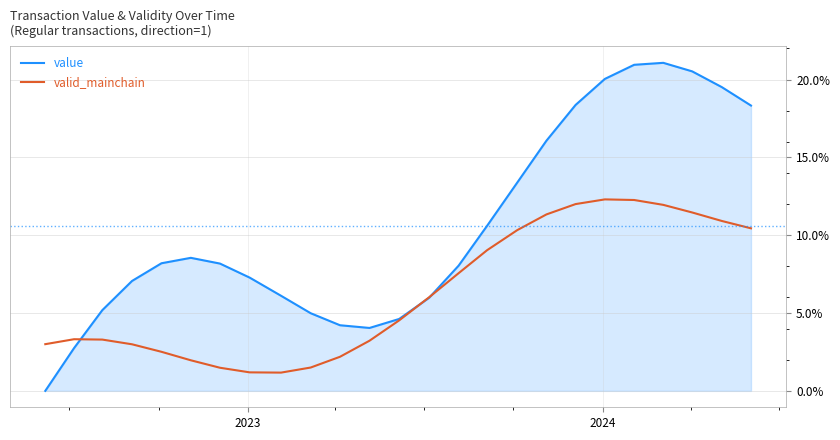

List the series in order of their peak value, lowest first.

valid_mainchain, value